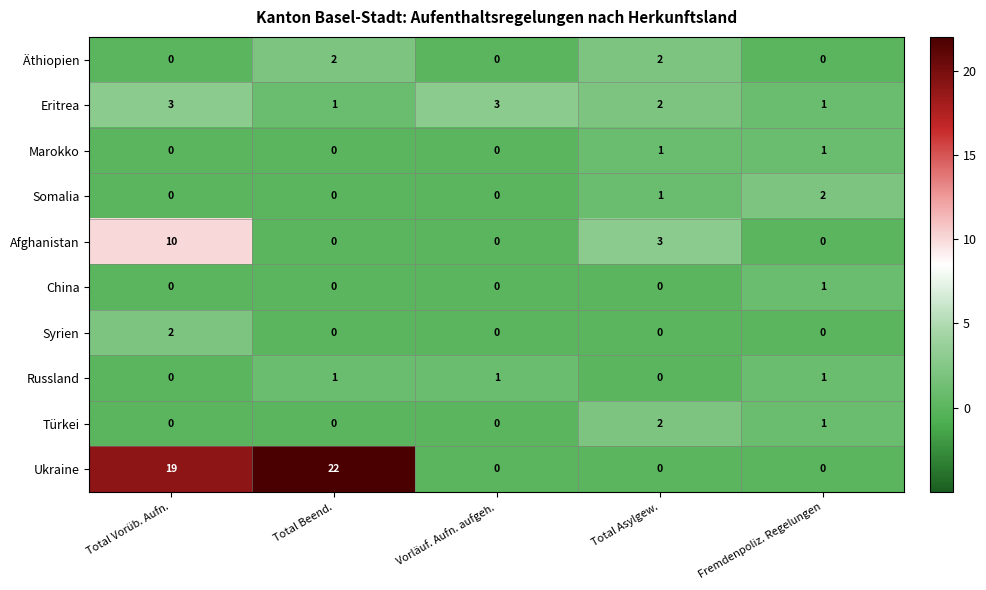

Is it true that Eritrea equals 2 at Total Asylgew.?

True